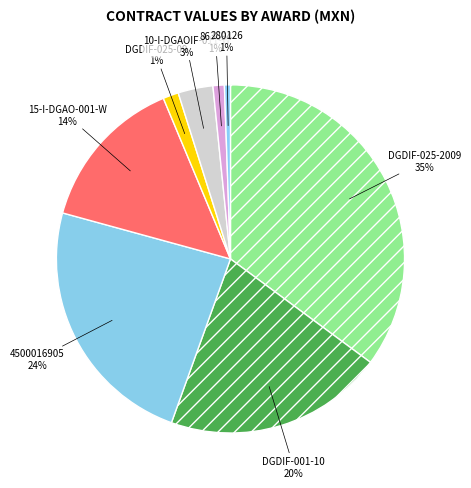

Combined, do 15-I-DGAO-001-W and 863694 account for over 50%?

No